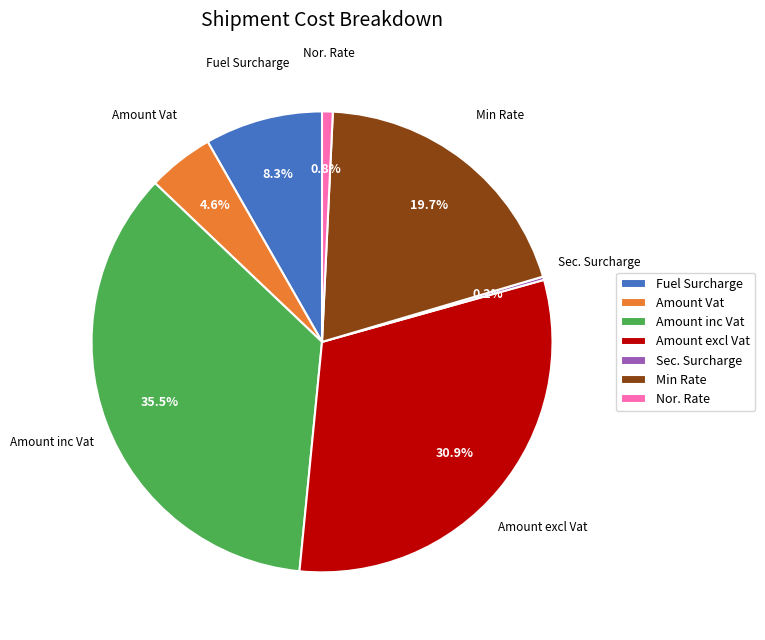

Which category has the biggest portion of the pie?

Amount inc Vat